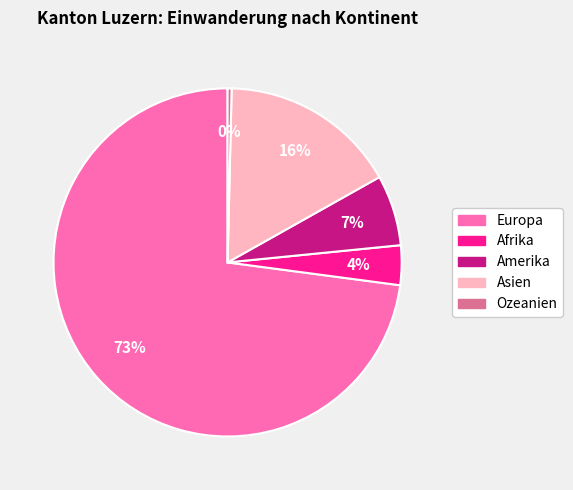

To the nearest percent, what portion does Europa represent?

73%